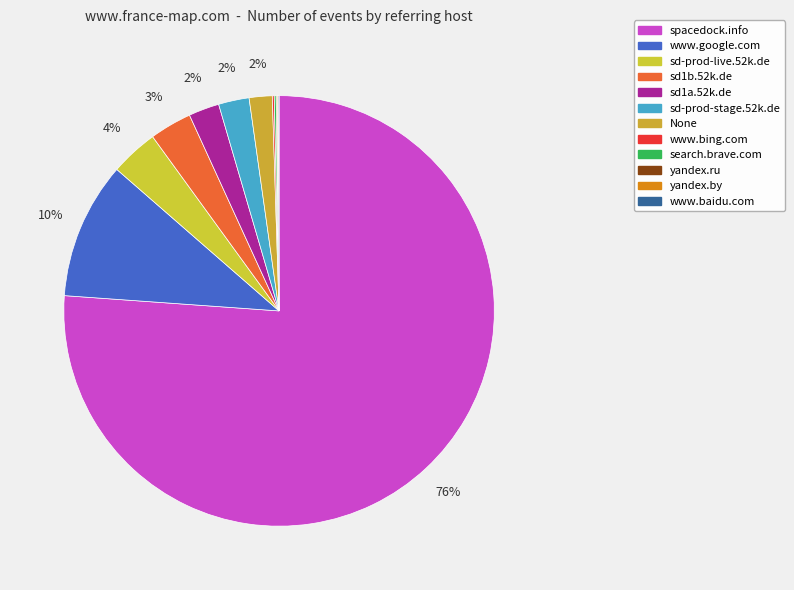

Is it true that sd-prod-live.52k.de is 4% of the pie?

True